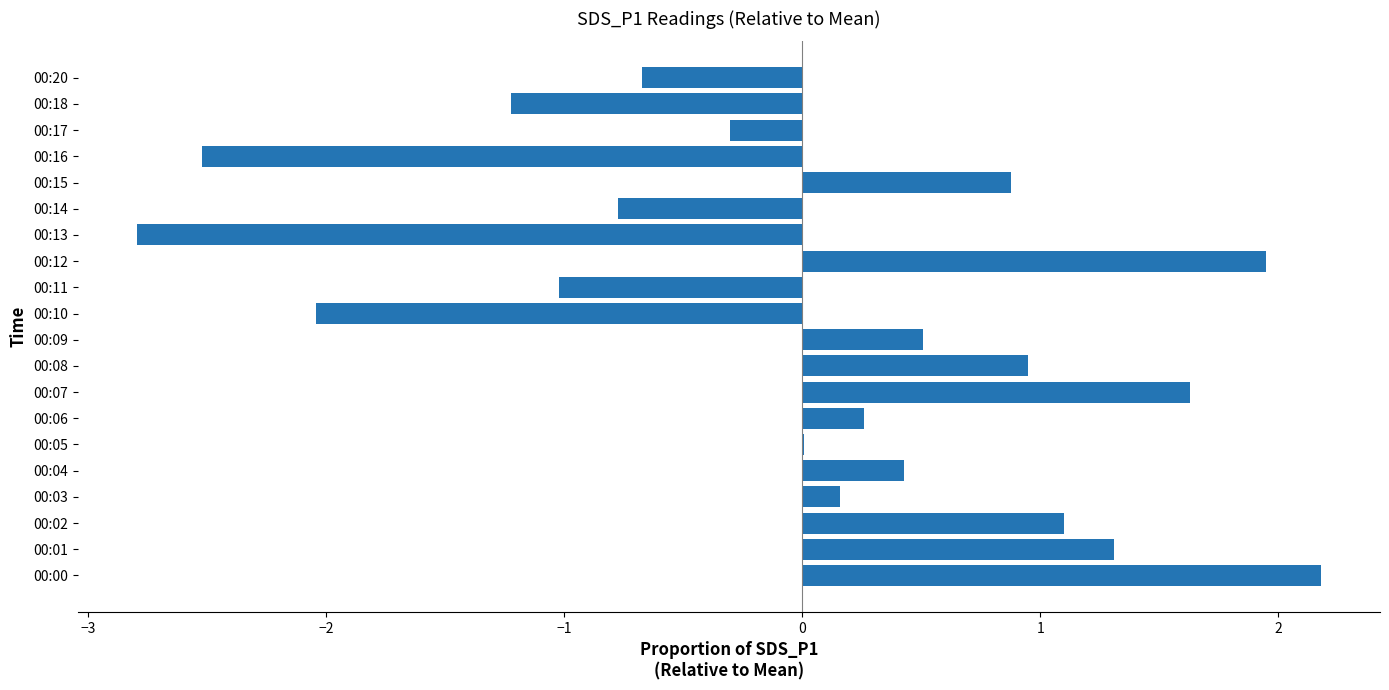

What is the maximum value shown in the chart?

2.2